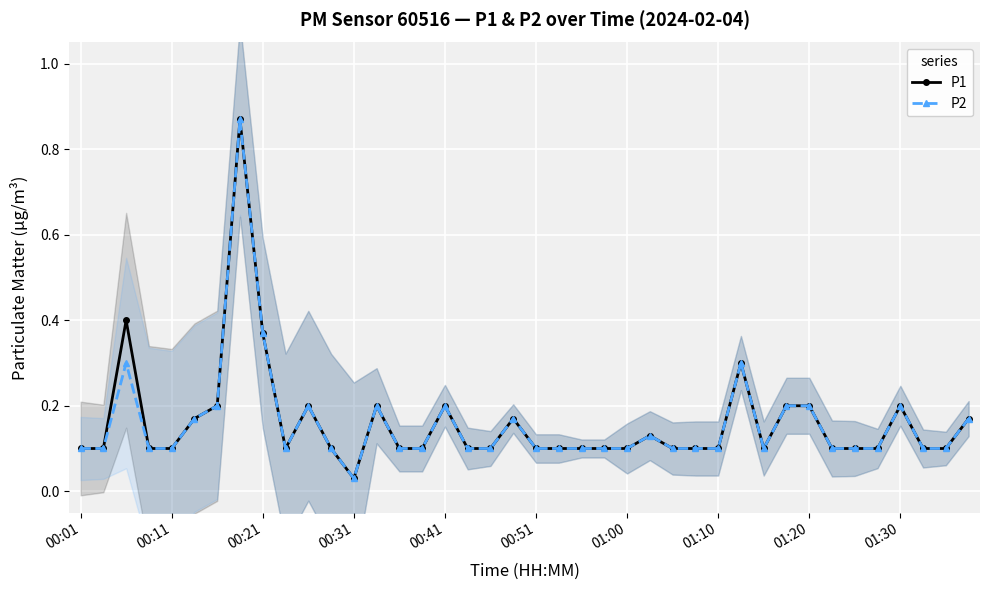

Where is P1 nearest to the value 0?

00:31